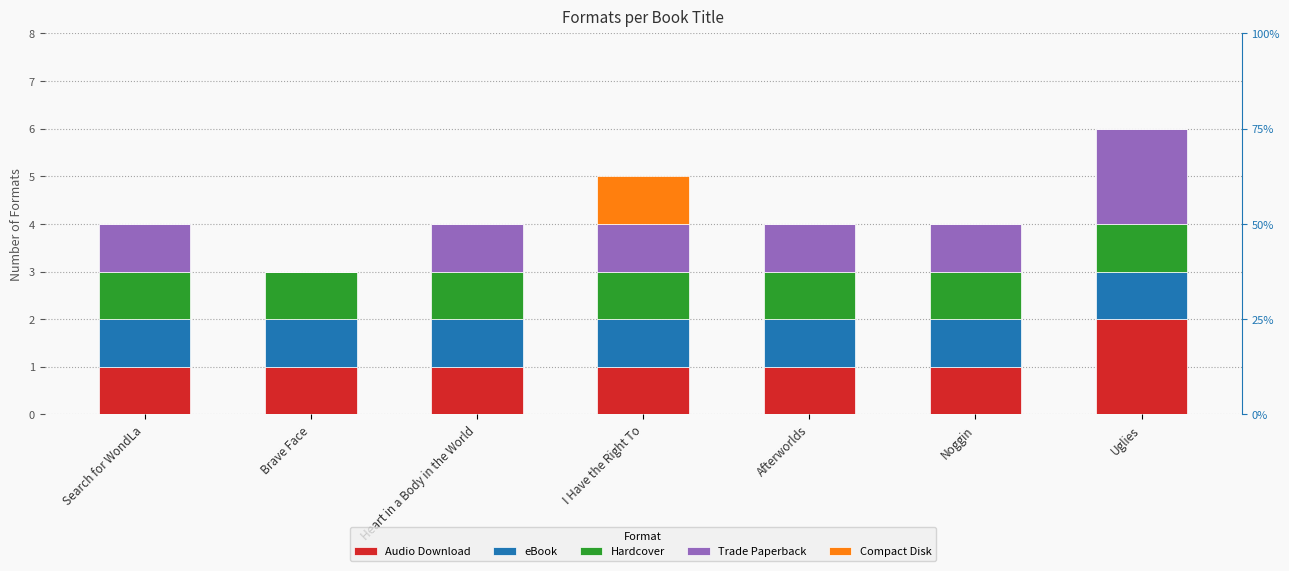

How many values in Trade Paperback are above zero?

6